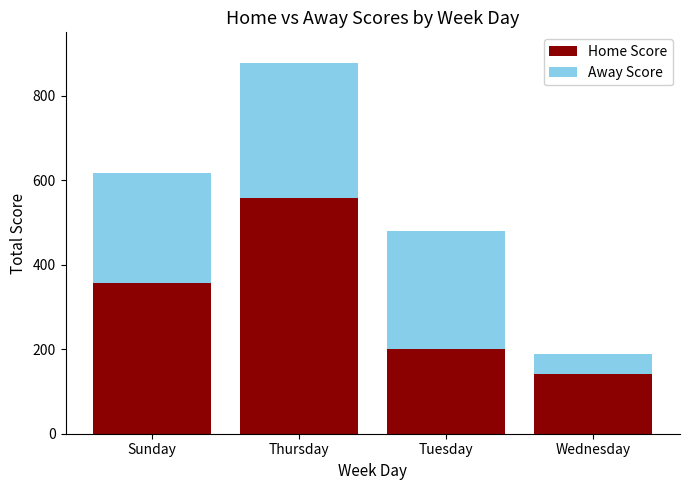

What is the sum of all Home Score values?

1256